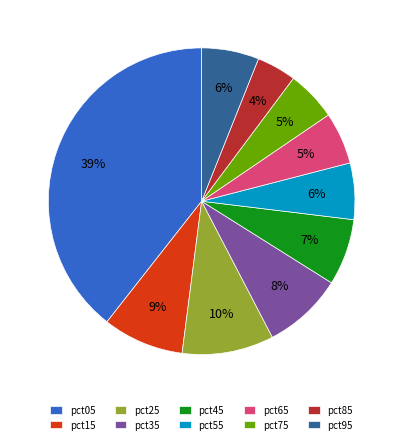

To the nearest percent, what percentage of the pie is pct55?

6%